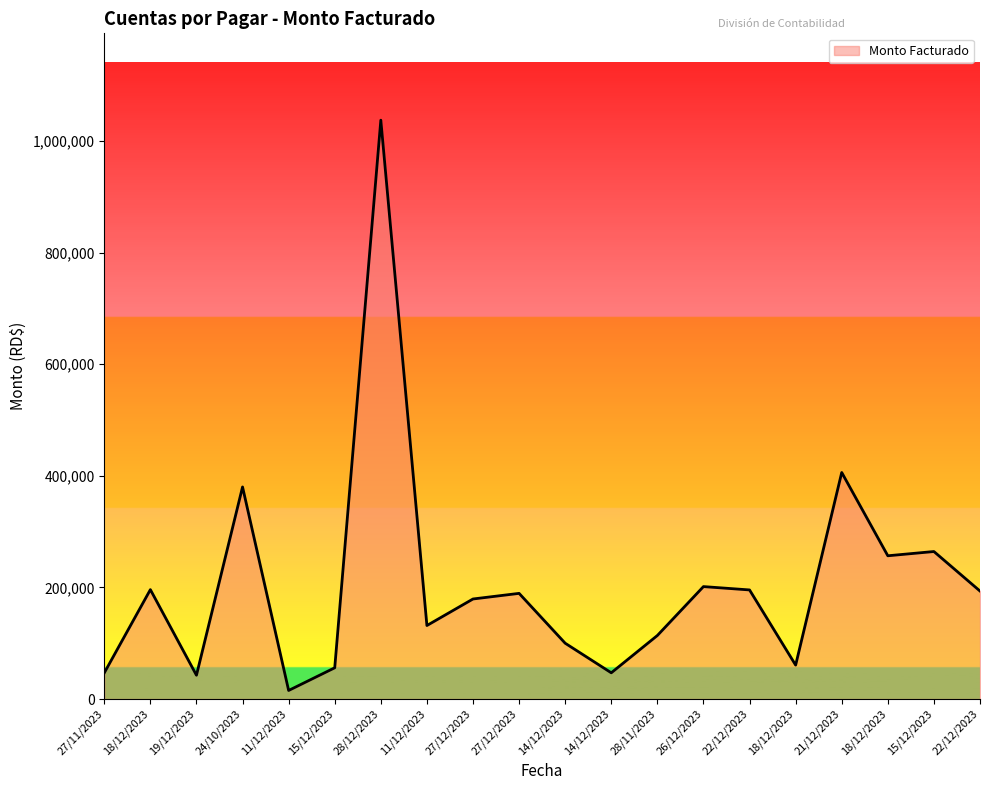

What is the smallest value displayed?

15322.3